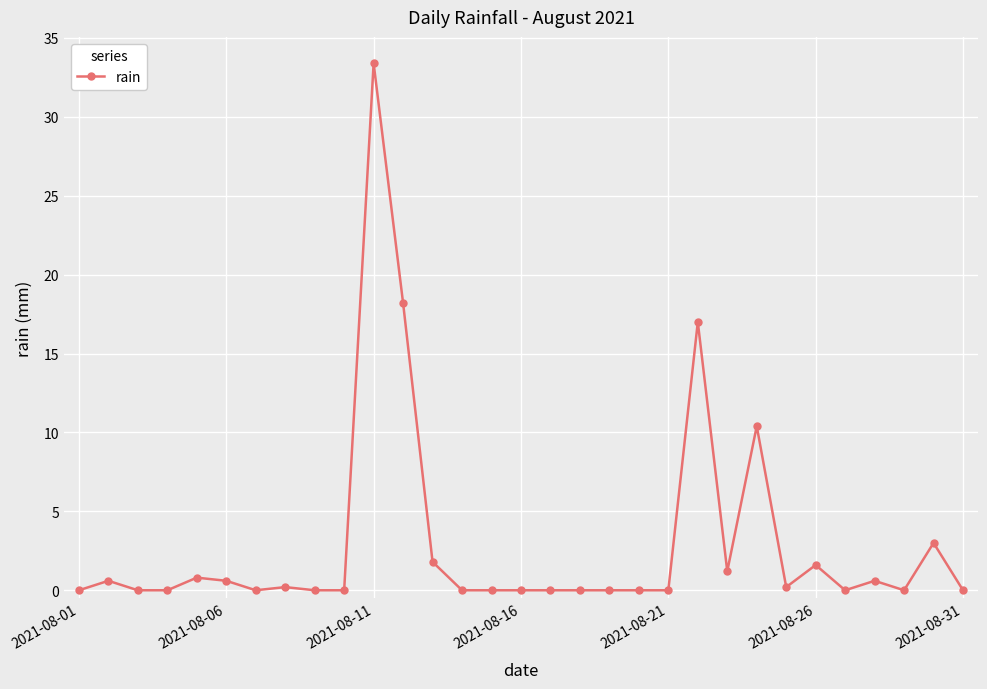

True or false: there are more than 1 points higher than both neighbors.

True